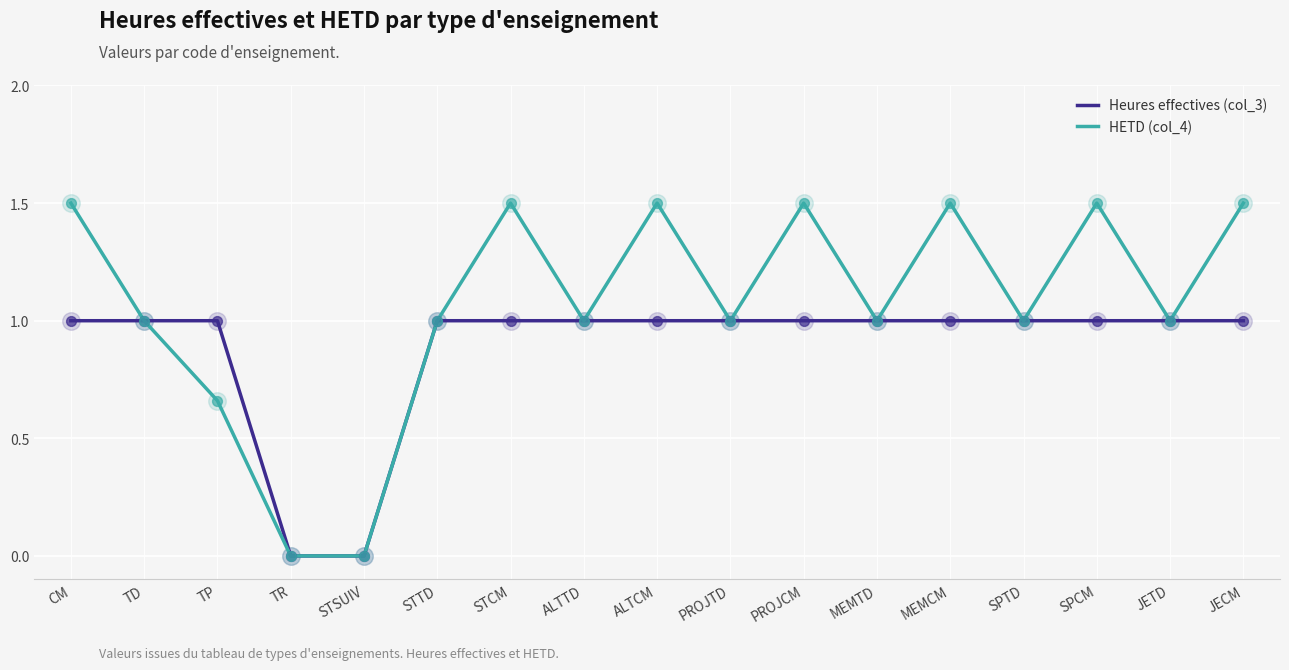

What is the spread (max minus min) of values at SPCM?

0.5